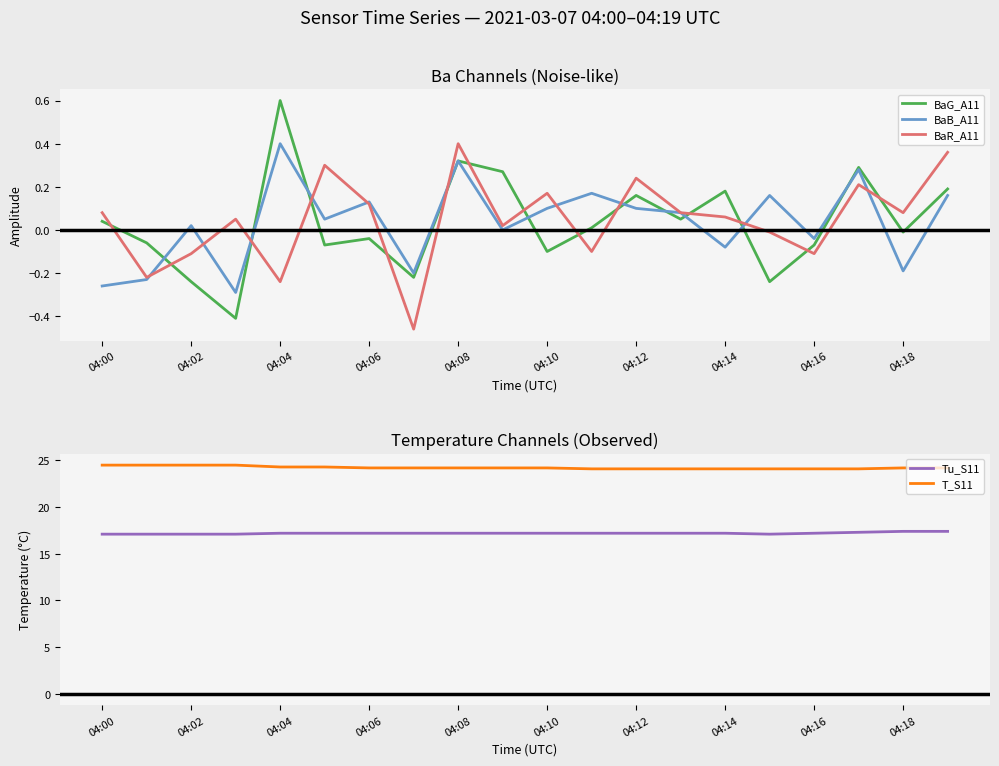

Count the number of categories in the chart.

20